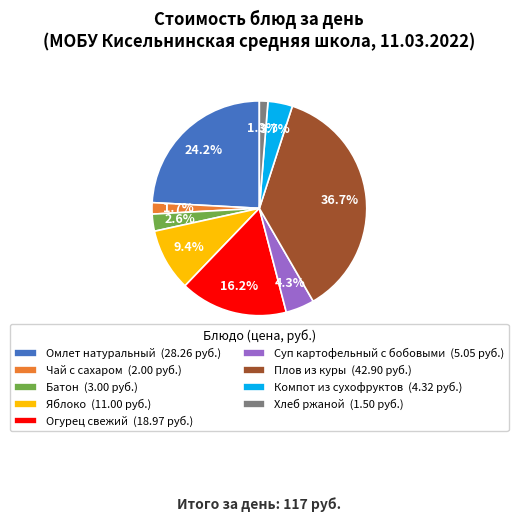

Does Омлет натуральный account for over 50% of the chart?

No